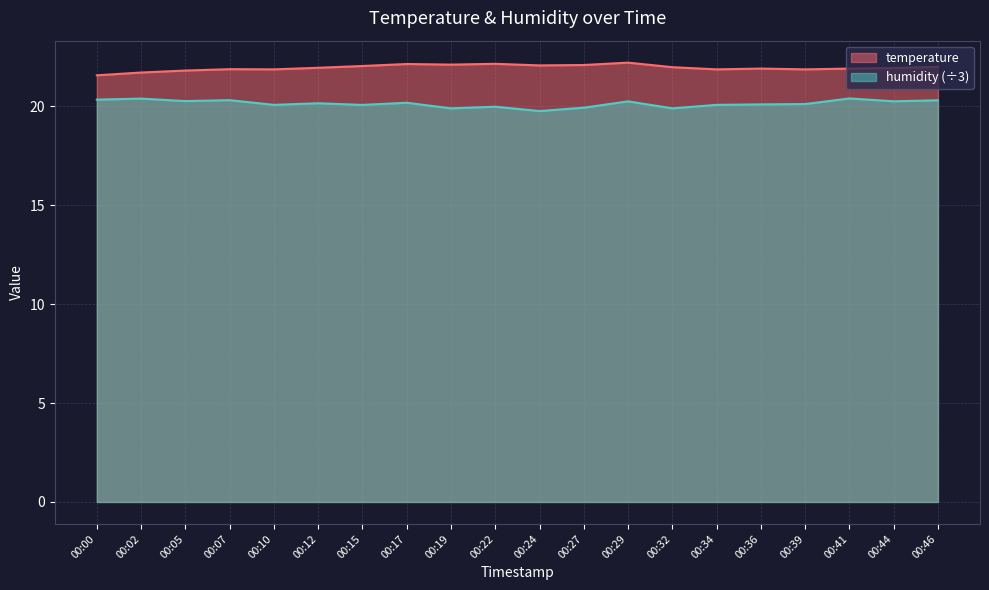

What is the smallest value displayed?

19.8